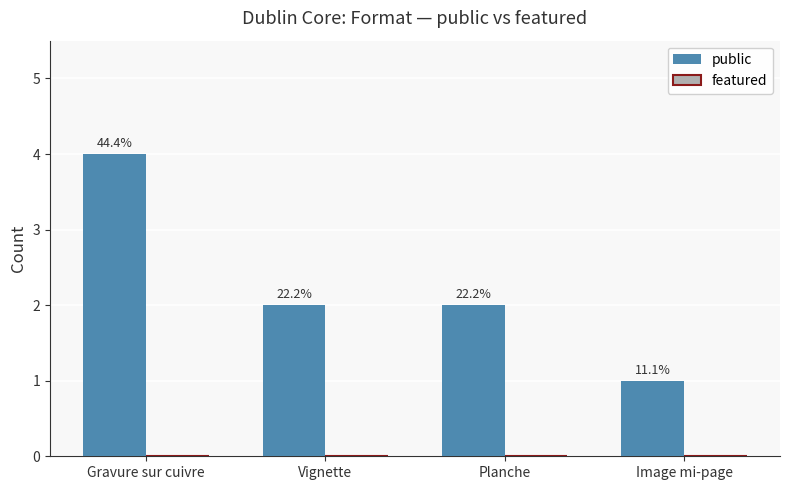

How many bars are there in total?

4